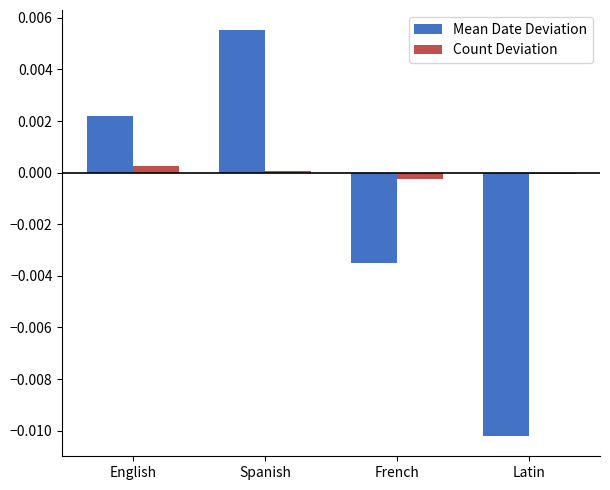

At which category does the chart reach its peak across all series?

Spanish